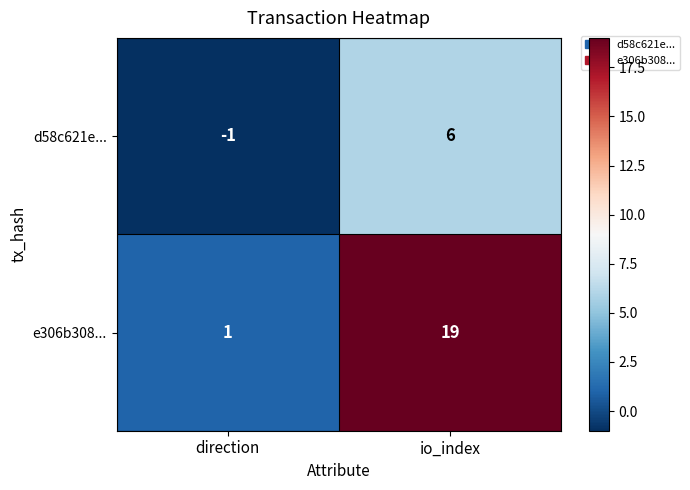

What is the total value across all series at io_index?

25